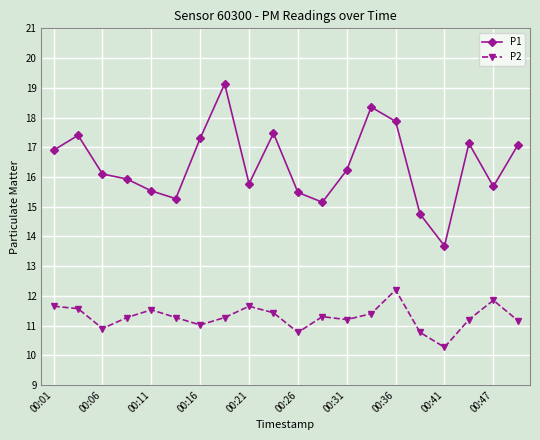

What is the highest value of the P2 series?

12.2